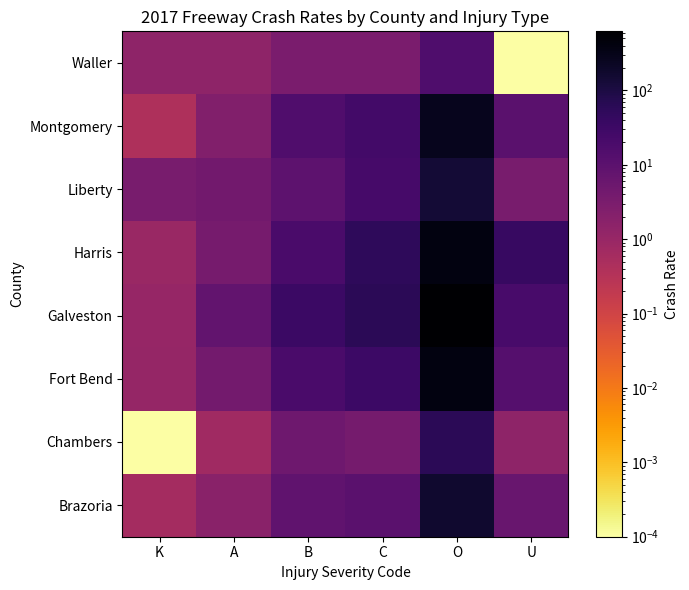

What is the difference between the highest and lowest values at C?

55.7